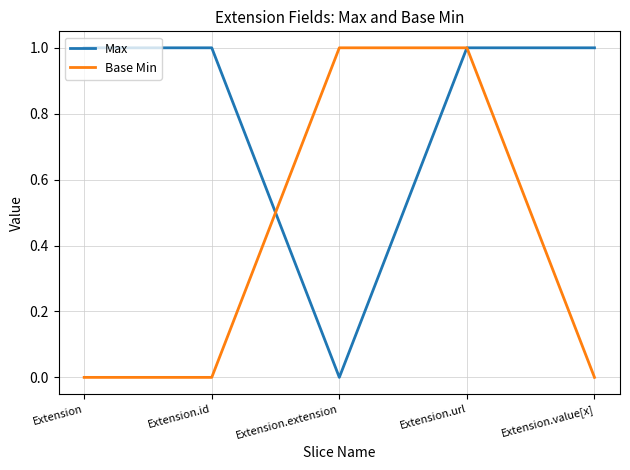

True or false: Base Min has a value of 2 at Extension.url.

False